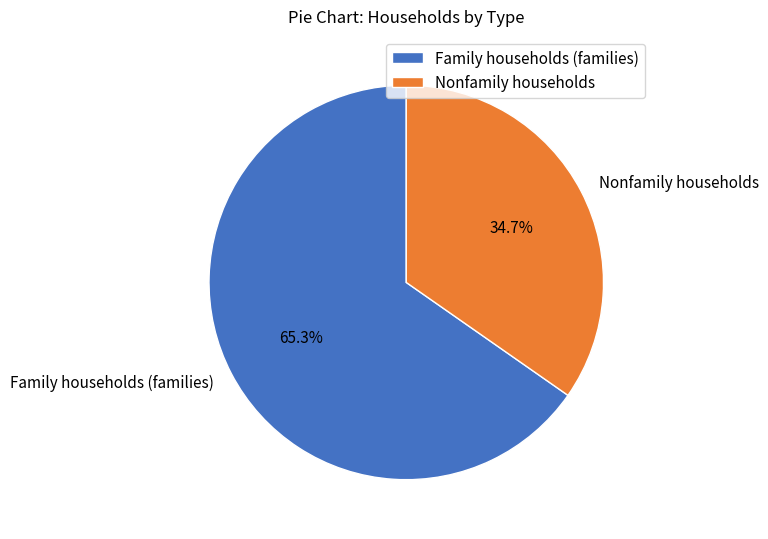

How many slices are in this pie chart?

2